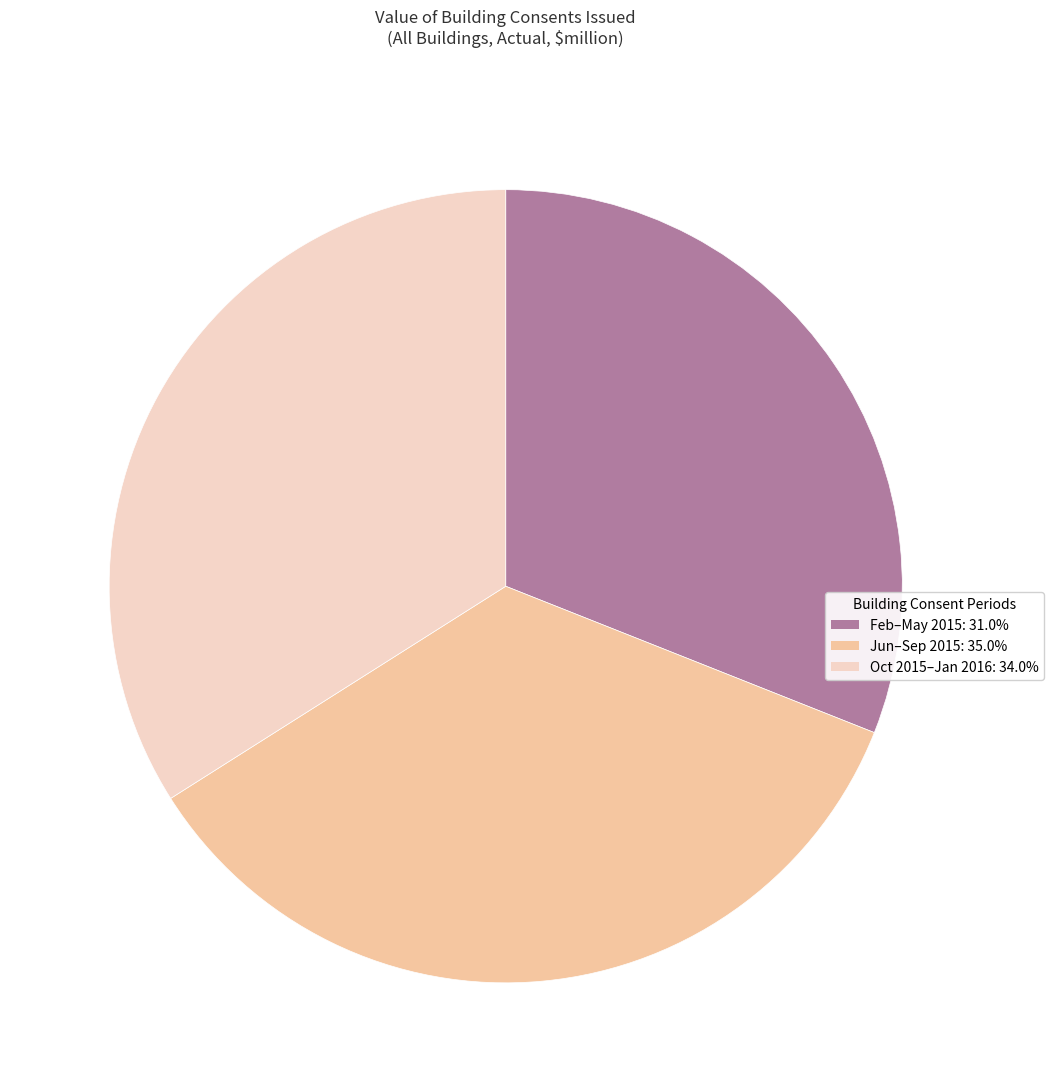

How many slices are in this pie chart?

3